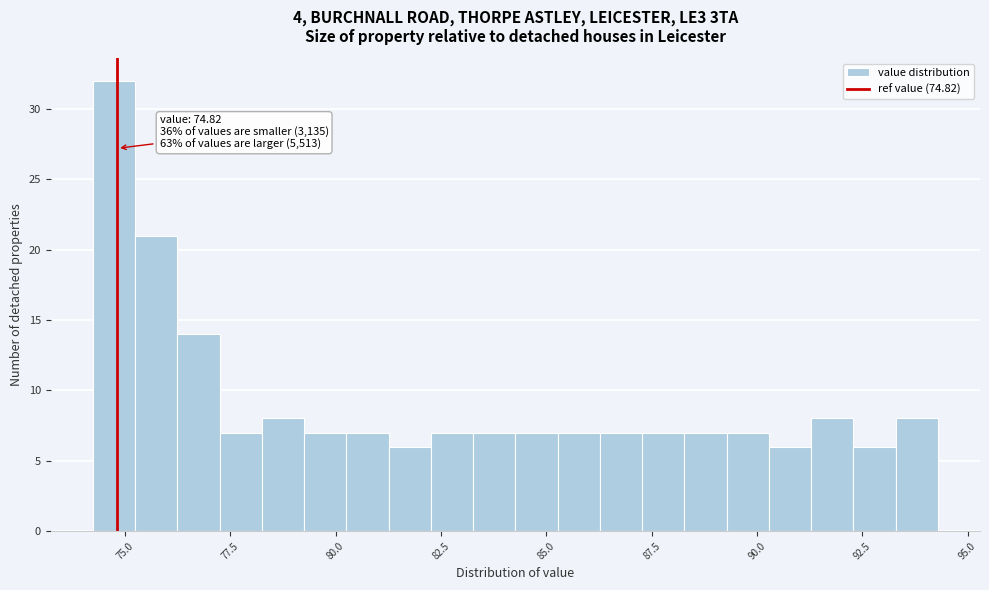

Read against the x-axis, roughly where is the centre of the tallest bar?

74.5